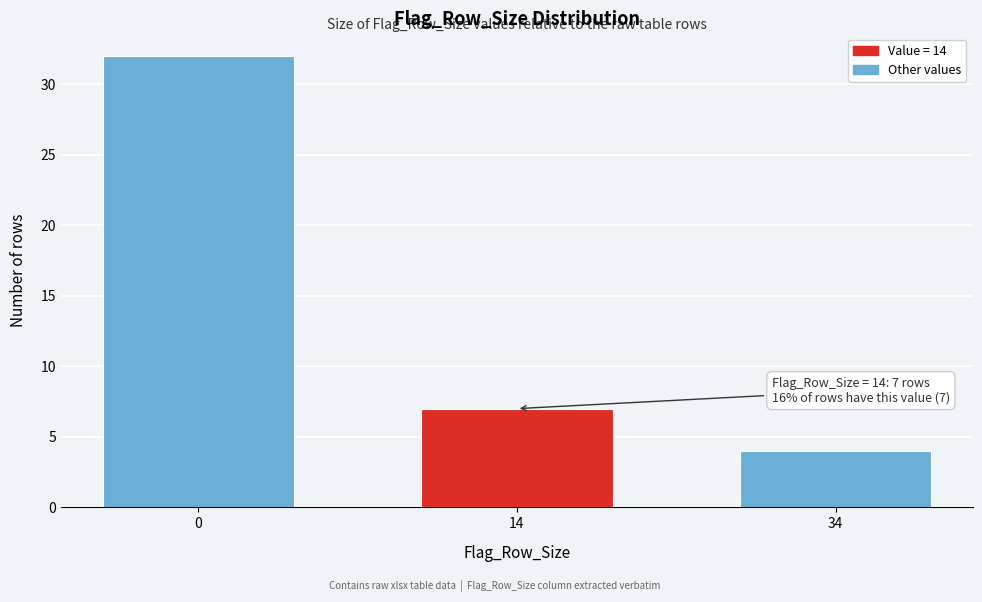

Reading left to right, extract all data points from this chart.

0=32	14=7	34=4